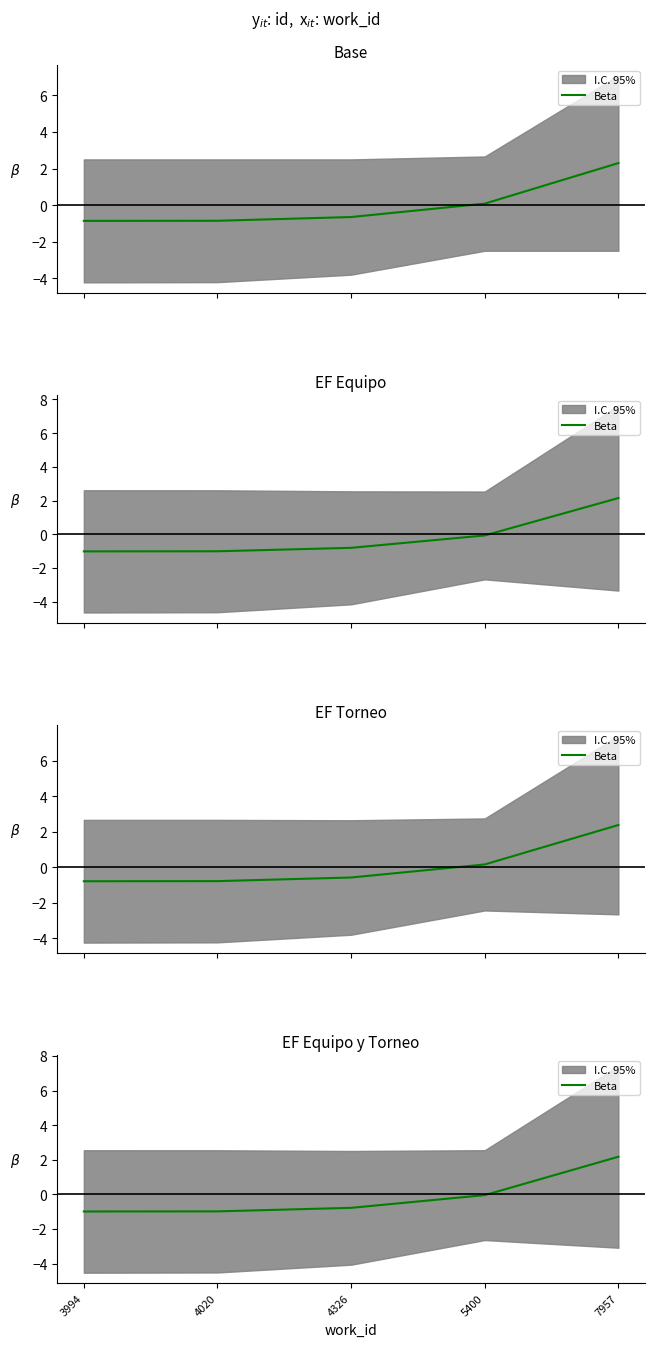

List the labels in order of value, largest first.

7957, 5400, 4326, 4020, 3994